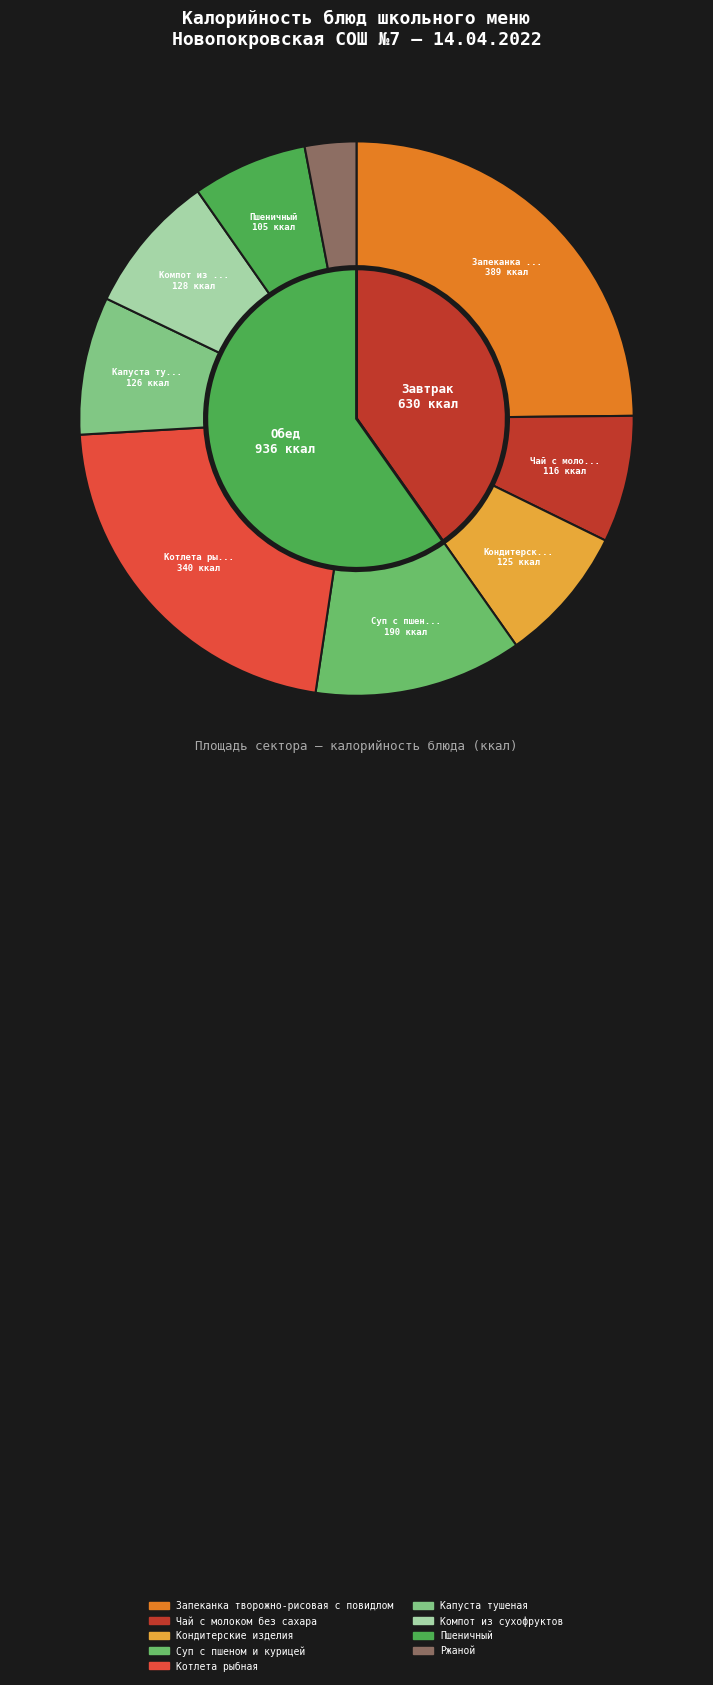

Count the number of slices in the pie.

9